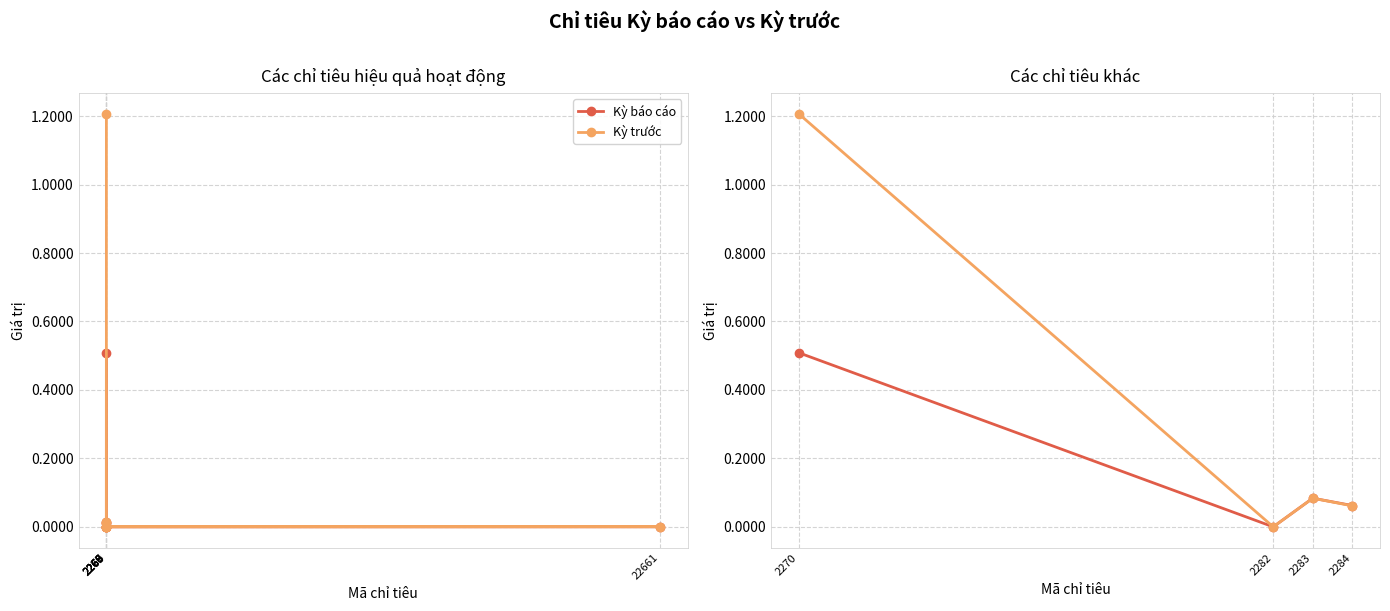

What is the sum of all Kỳ trước values?

1.4